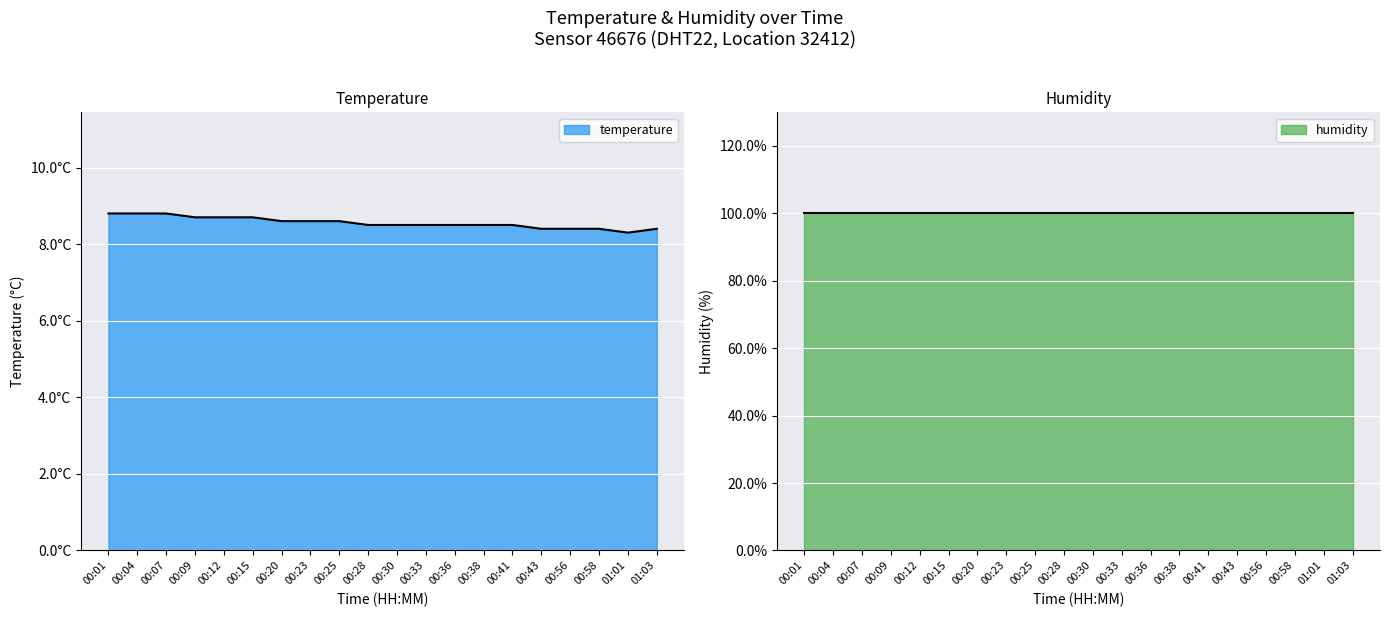

Reading left to right, extract all data points from this chart.

00:01=8.8	00:04=8.8	00:07=8.8	00:09=8.7	00:12=8.7	00:15=8.7	00:20=8.6	00:23=8.6	00:25=8.6	00:28=8.5	00:30=8.5	00:33=8.5	00:36=8.5	00:38=8.5	00:41=8.5	00:43=8.4	00:56=8.4	00:58=8.4	01:01=8.3	01:03=8.4